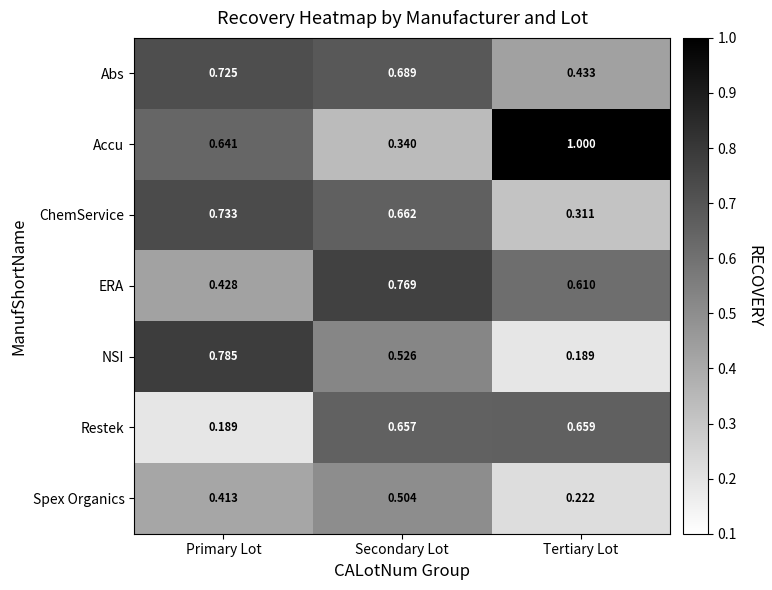

Count the number of data series in this chart.

7